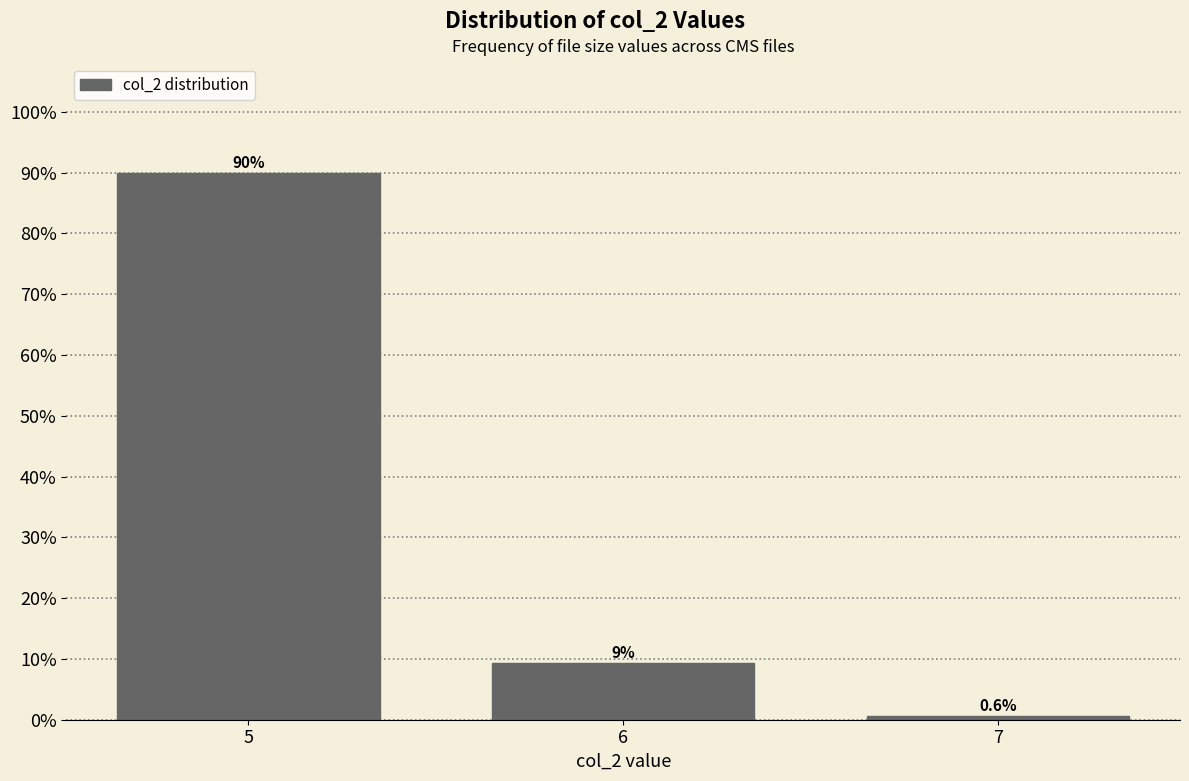

Reading left to right, list all the values displayed in this chart.

90.0	9.4	0.6